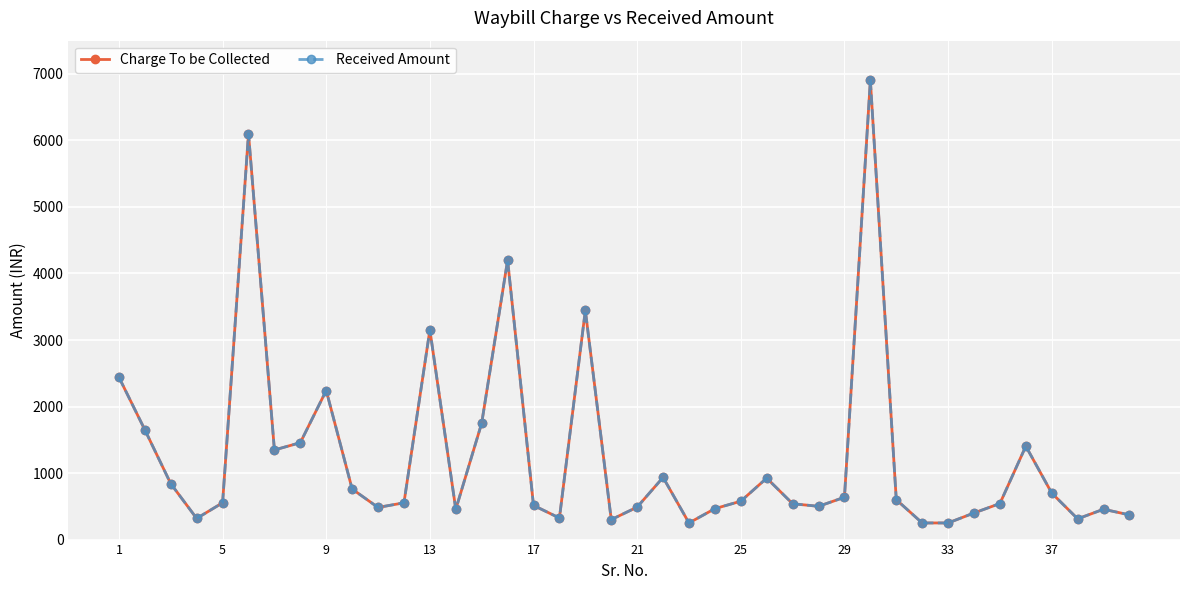

Count the number of categories in the chart.

40